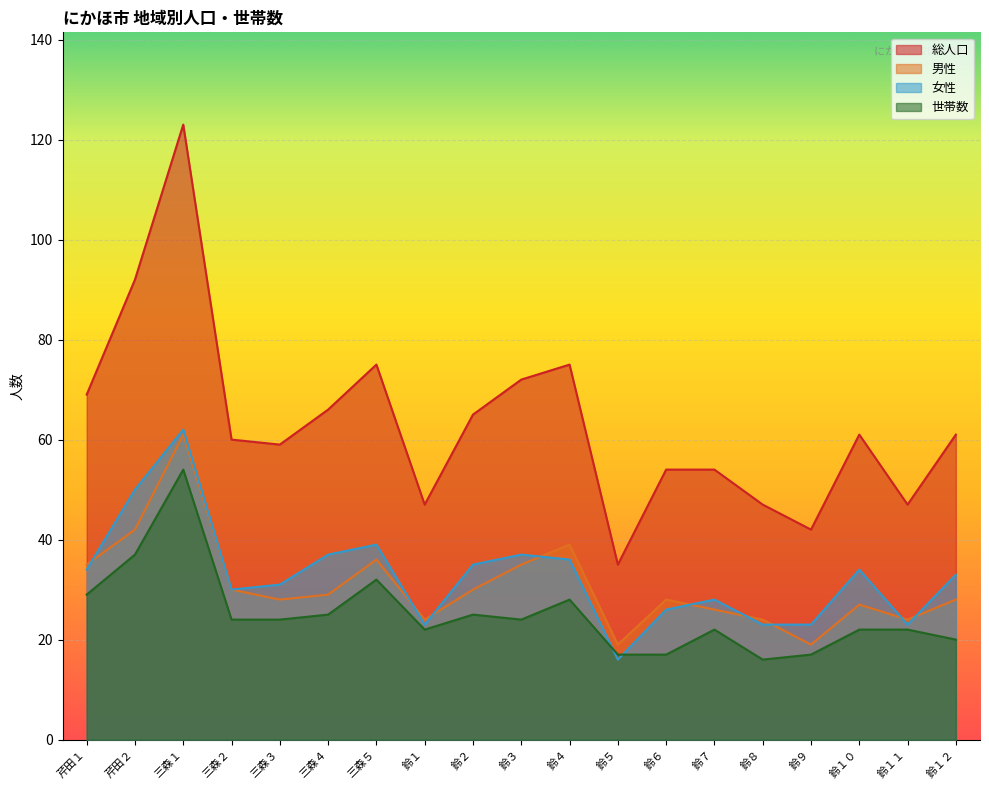

How many series are shown in this chart?

4